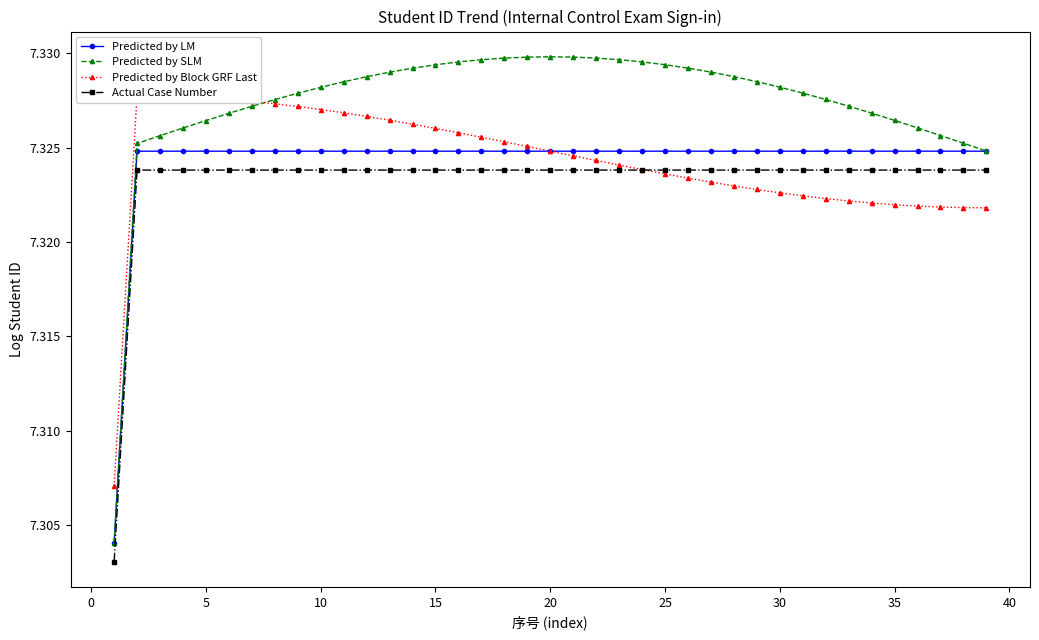

The value of Predicted by LM at 30 is 11.3. True or false?

False